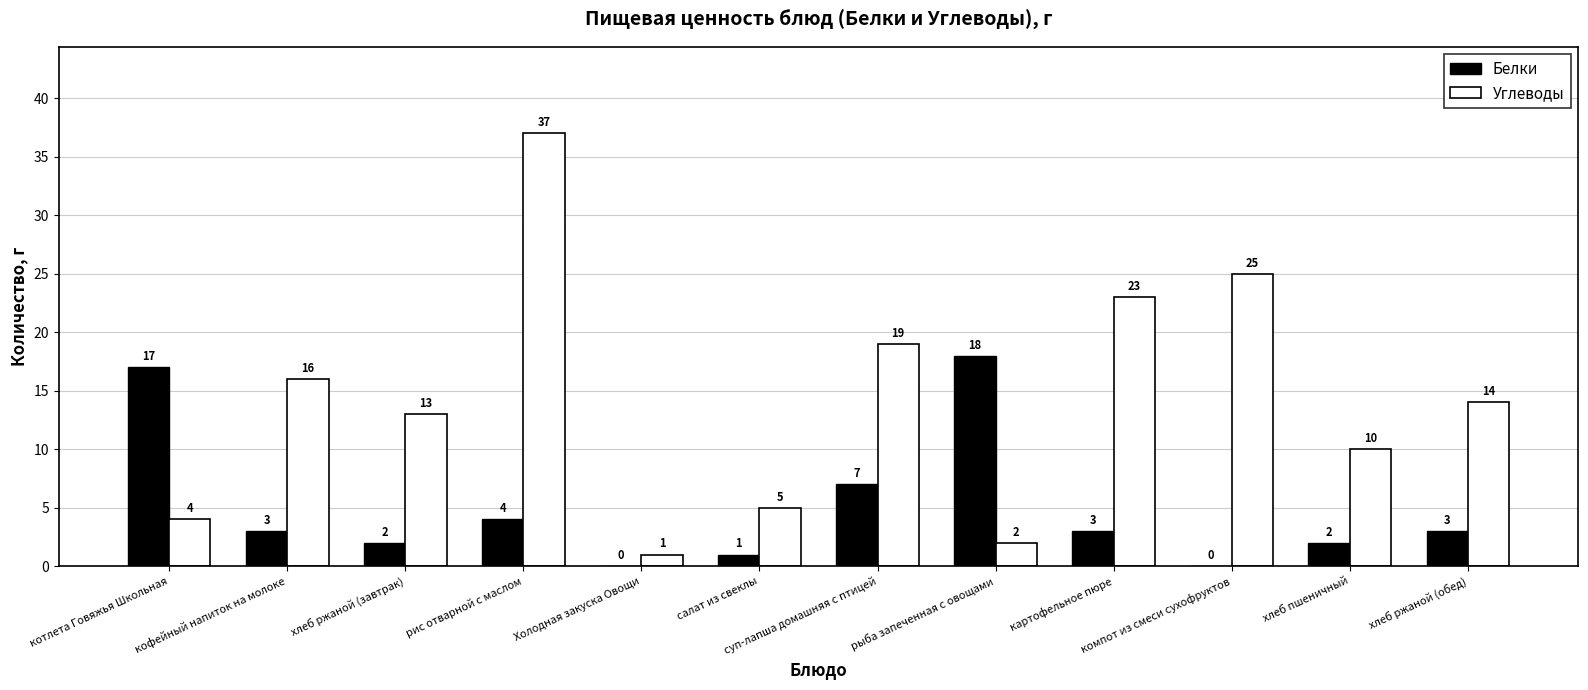

Is the value of Белки at хлеб ржаной (обед) greater than the value of Углеводы at рис отварной с маслом?

No